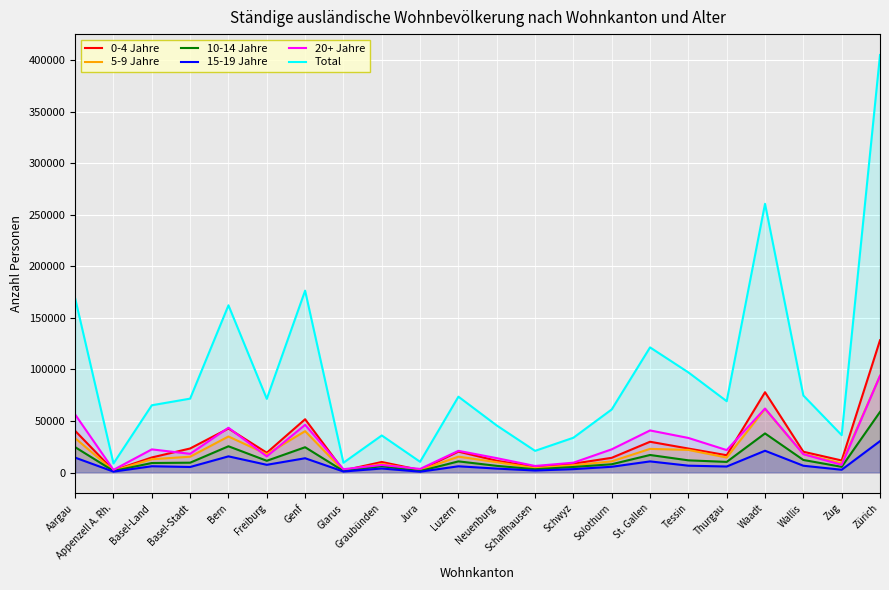

At which category does 15-19 Jahre reach its first local valley?

Appenzell A. Rh.